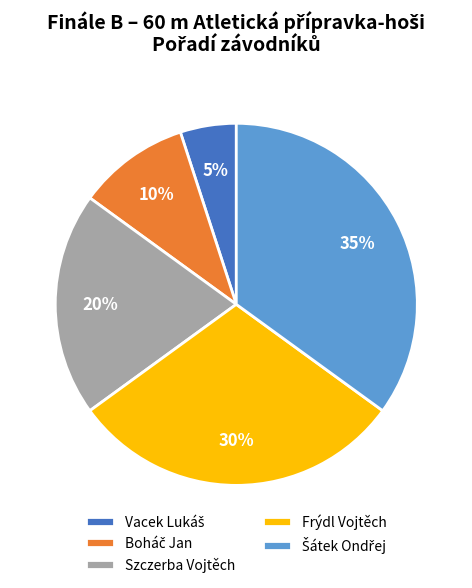

Count the number of slices in the pie.

5